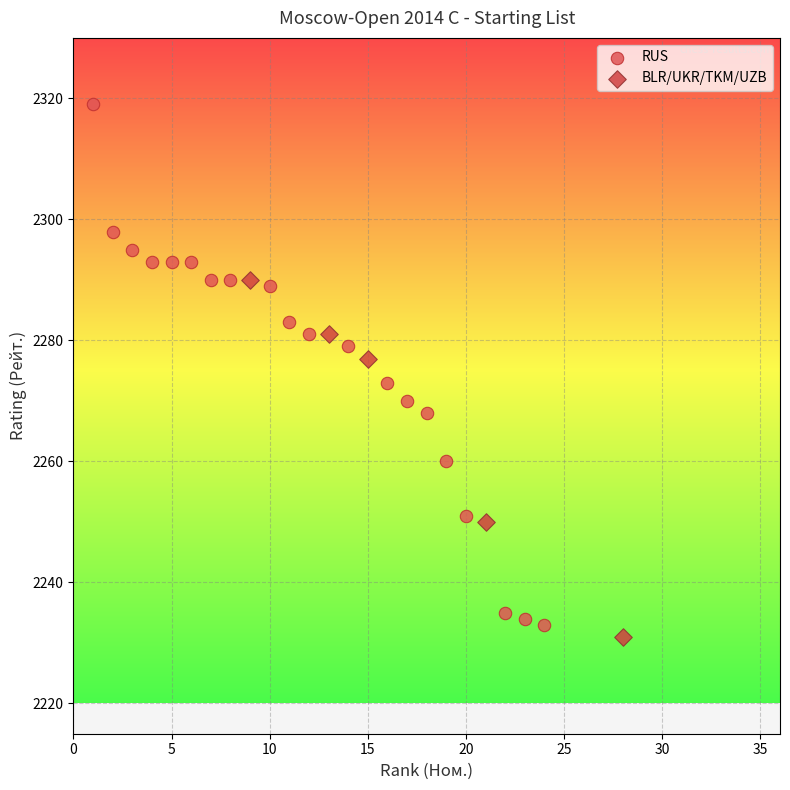

Which series contains the highest Y value?

RUS